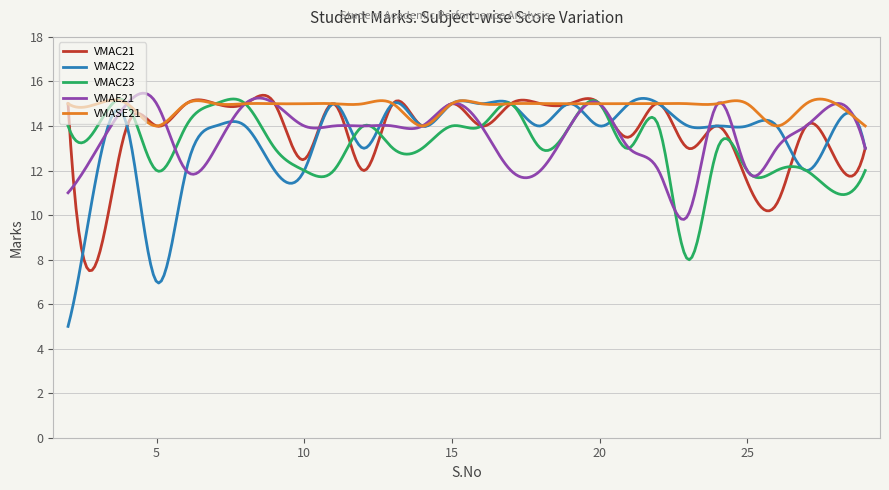

Which series has the largest total across all categories?

VMASE21